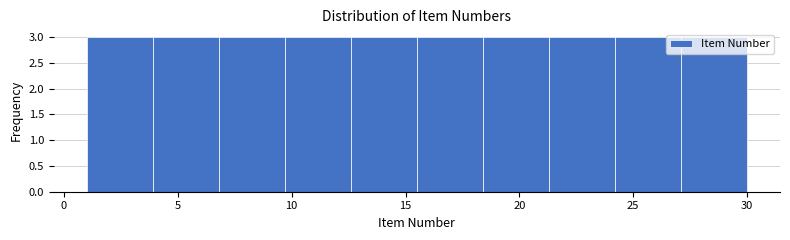

Reading left to right, list every bar in this chart as the range it spans on the x-axis followed by its height. Neither the bar edges nor the heights are printed on the chart, so give them approximately, as read against the axes.

1.0 to 3.9: 3
3.9 to 6.8: 3
6.8 to 9.7: 3
9.7 to 12.6: 3
12.6 to 15.5: 3
15.5 to 18.4: 3
18.4 to 21.3: 3
21.3 to 24.2: 3
24.2 to 27.1: 3
27.1 to 30.0: 3